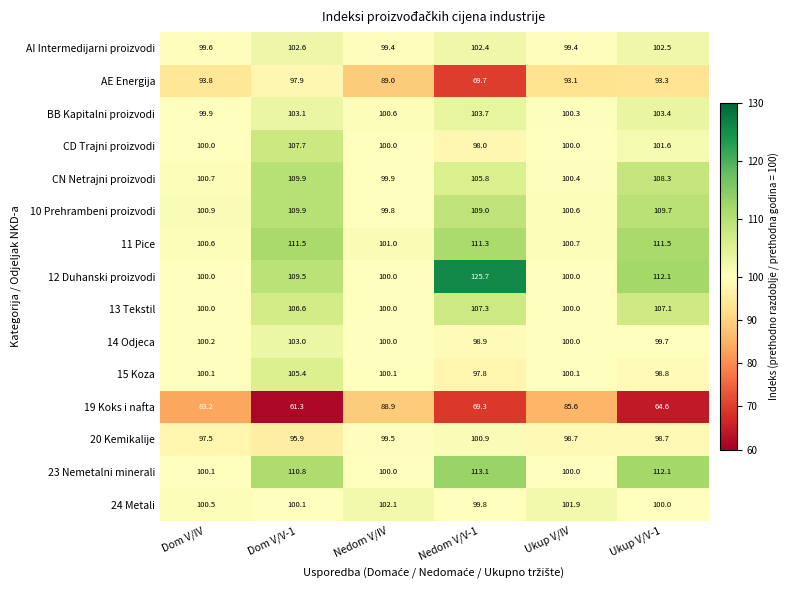

At which label does CD Trajni proizvodi reach its peak?

Dom V/V-1